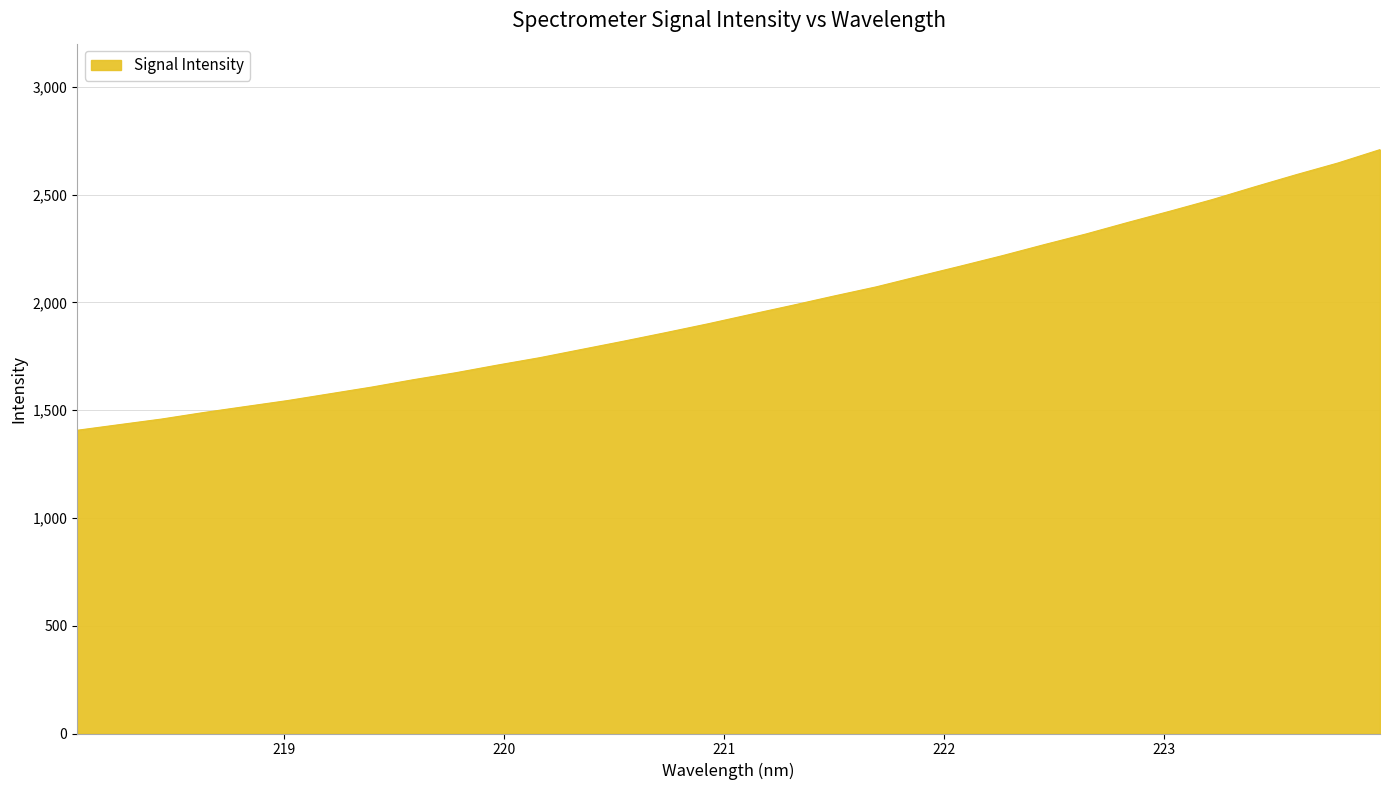

What is the maximum value shown in the chart?

2708.5